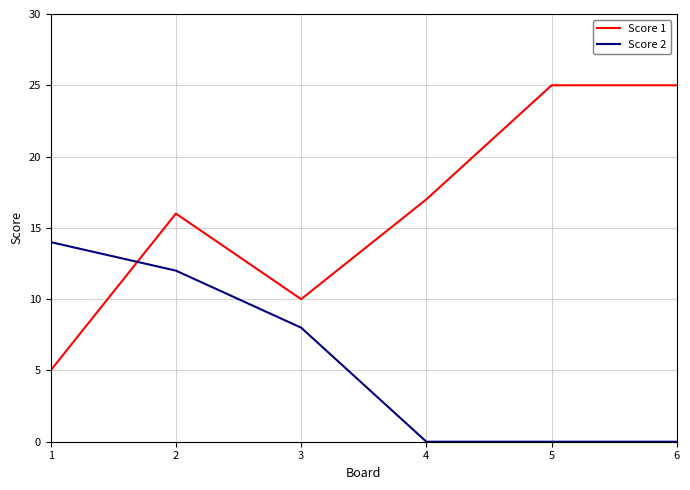

How many lines are shown in the chart?

2